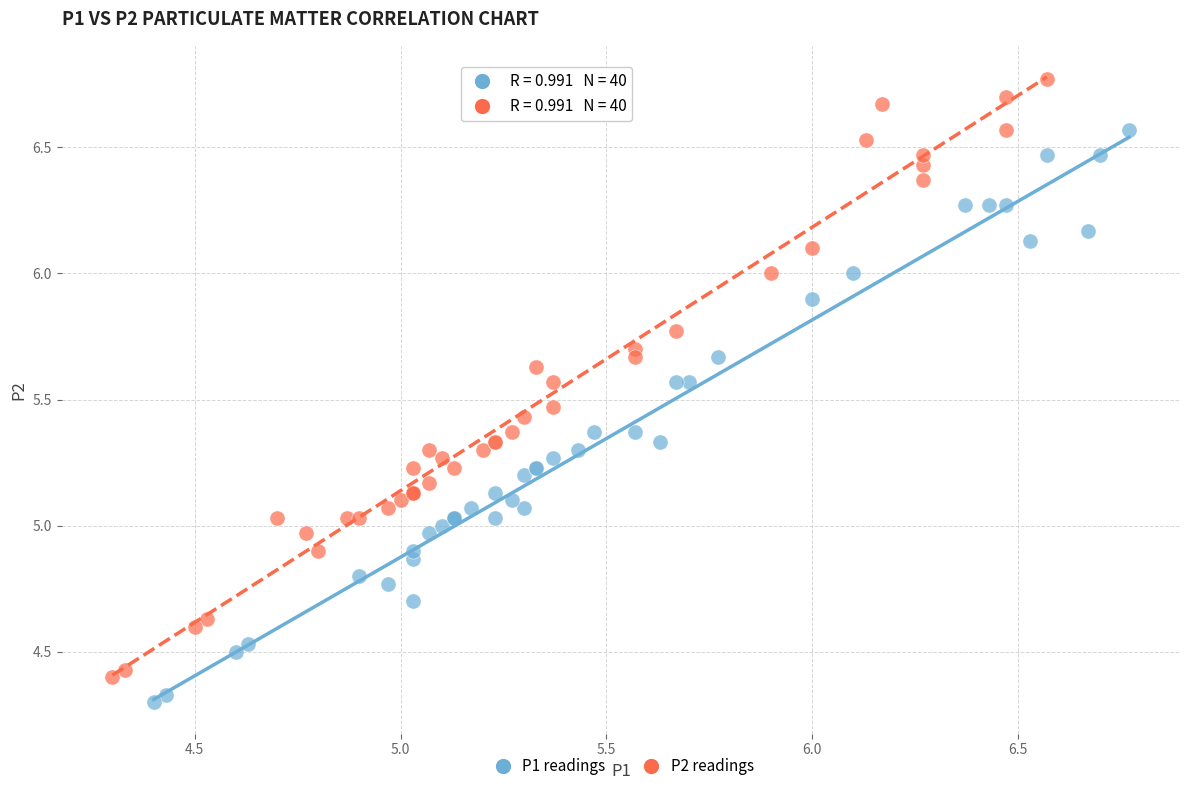

Which series reaches the maximum Y coordinate?

P2 readings